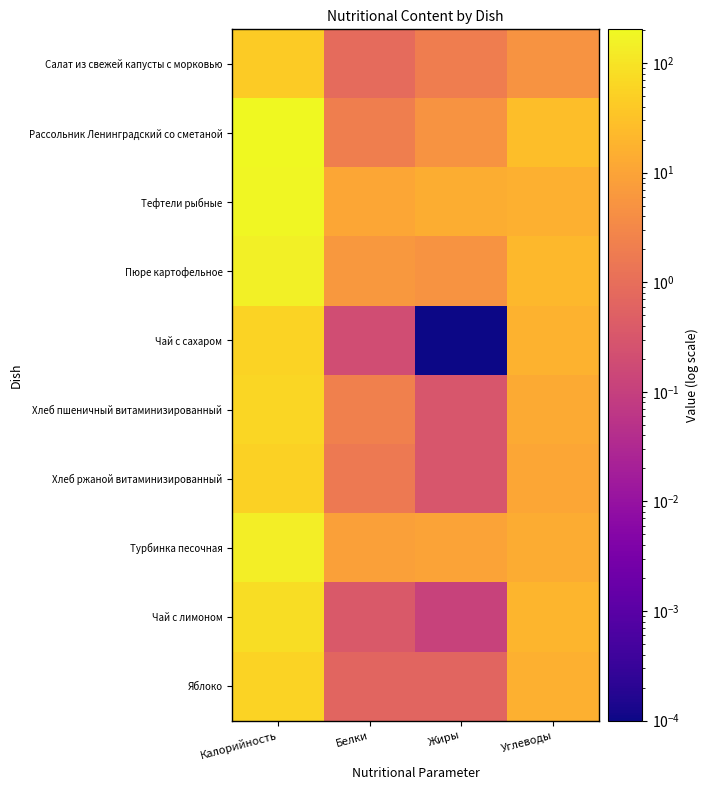

At how many categories does at least one series exceed 111?

1